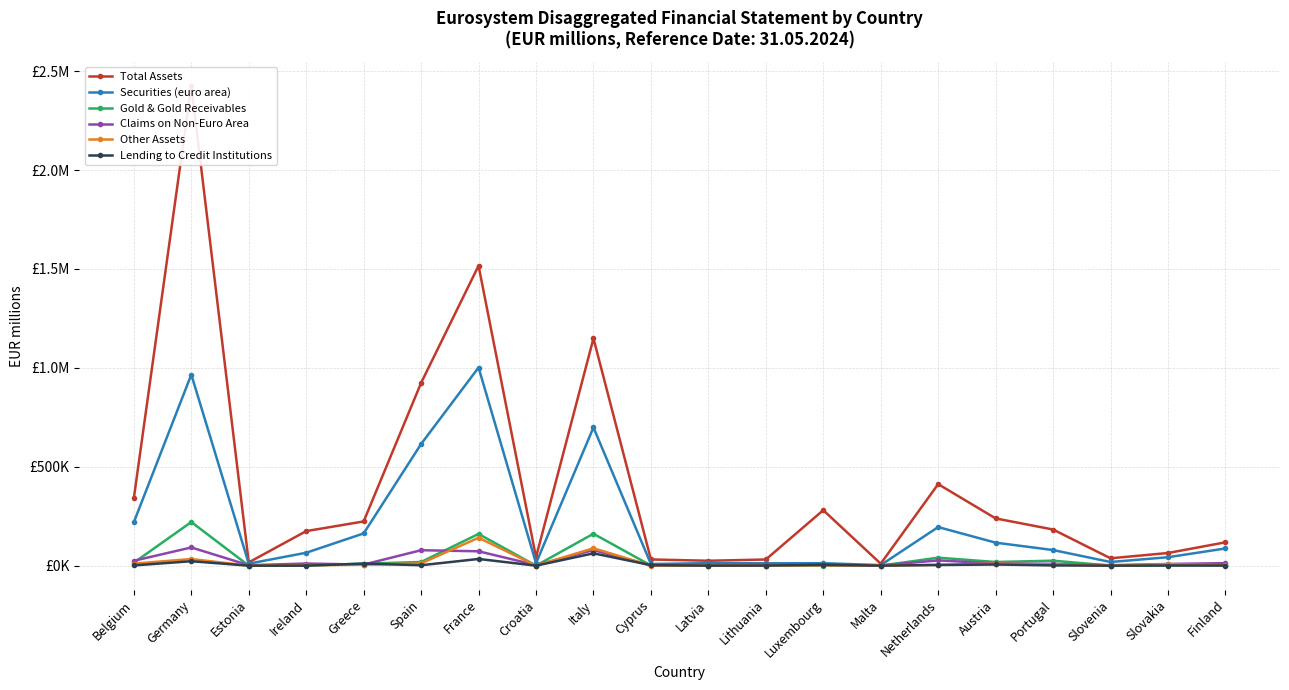

What is the total value across all series at Estonia?

28862